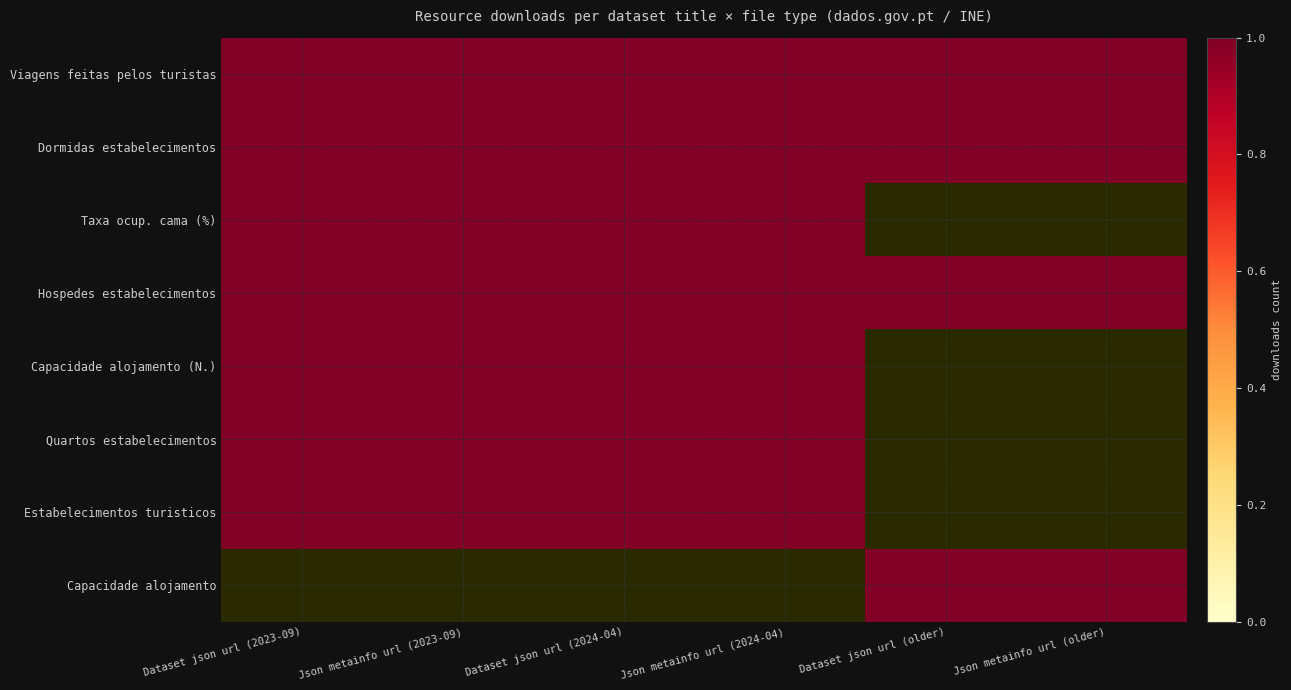

Count the number of categories in the chart.

6